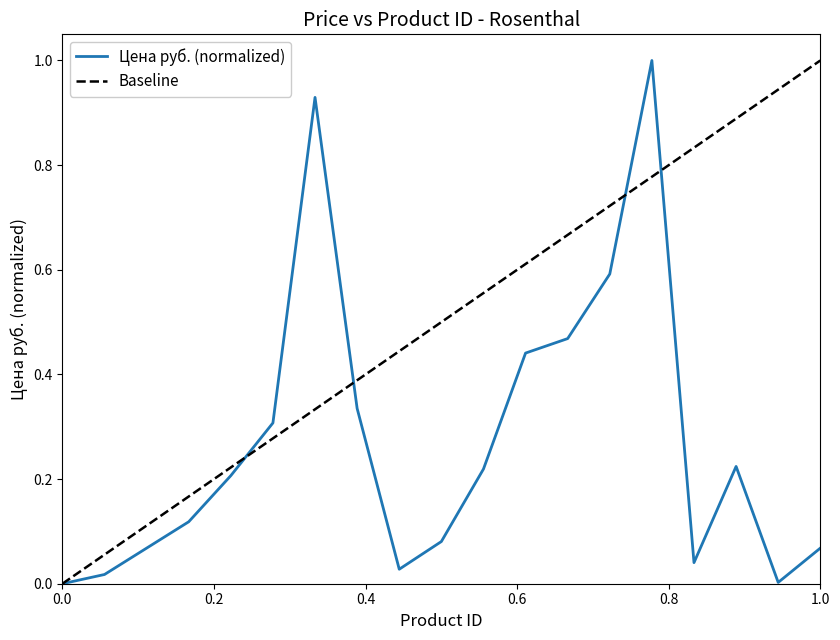

What is the maximum value for Цена руб. (normalized)?

1.0